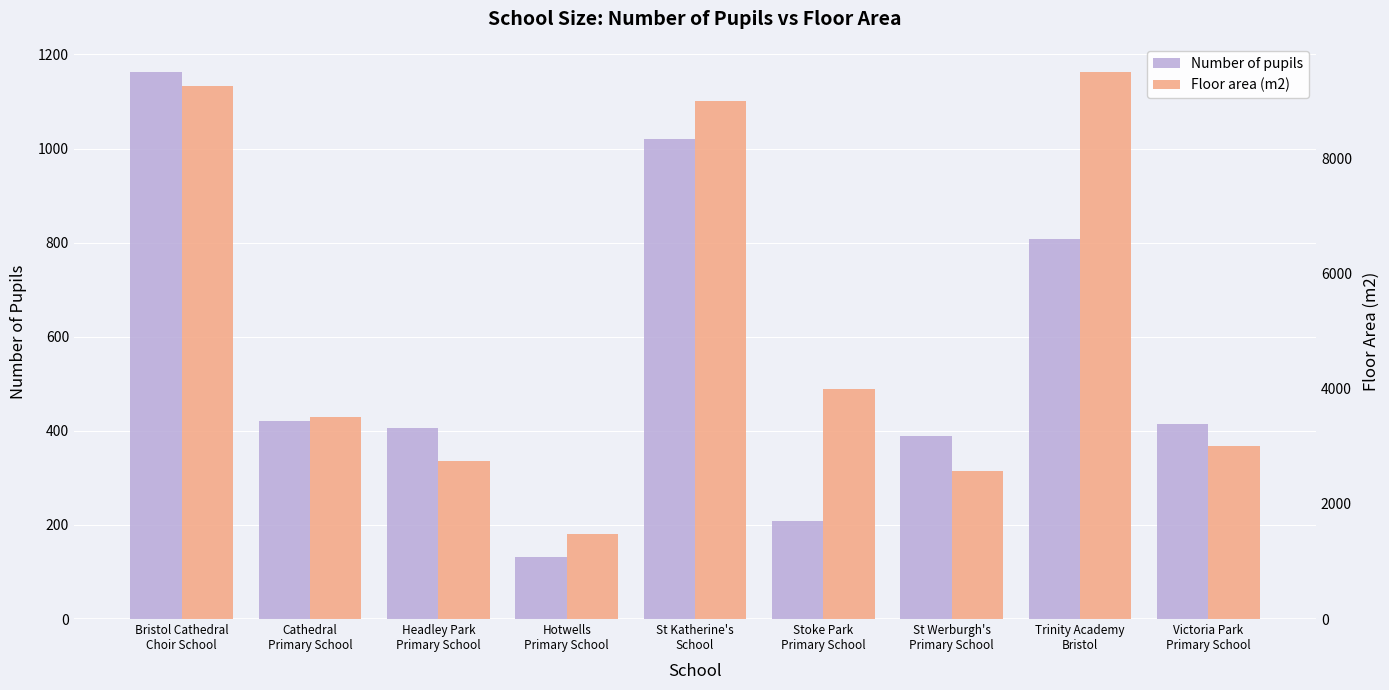

What is the label of the 6th bar from the right?

Hotwells
Primary School